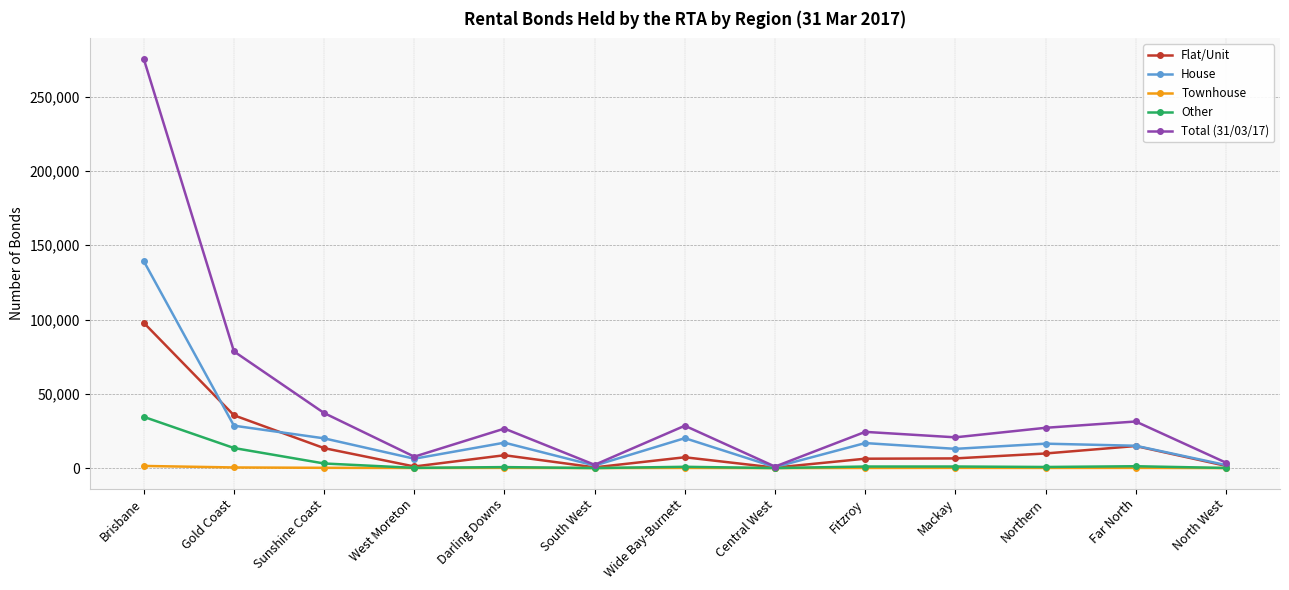

Which series has the largest range (max minus min)?

Total (31/03/17)